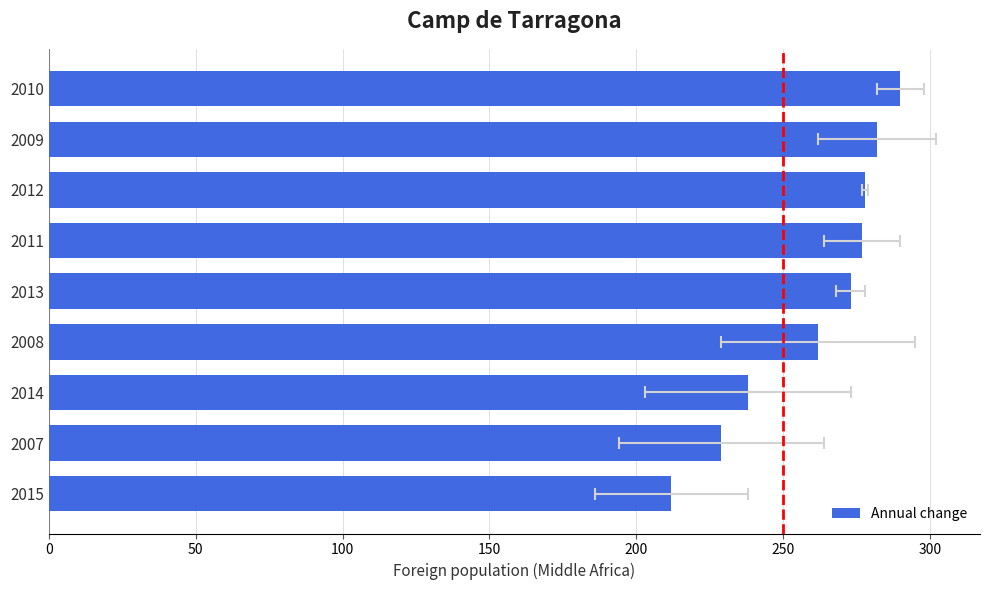

Reading right to left, extract all data points from this chart.

290	282	278	277	273	262	238	229	212